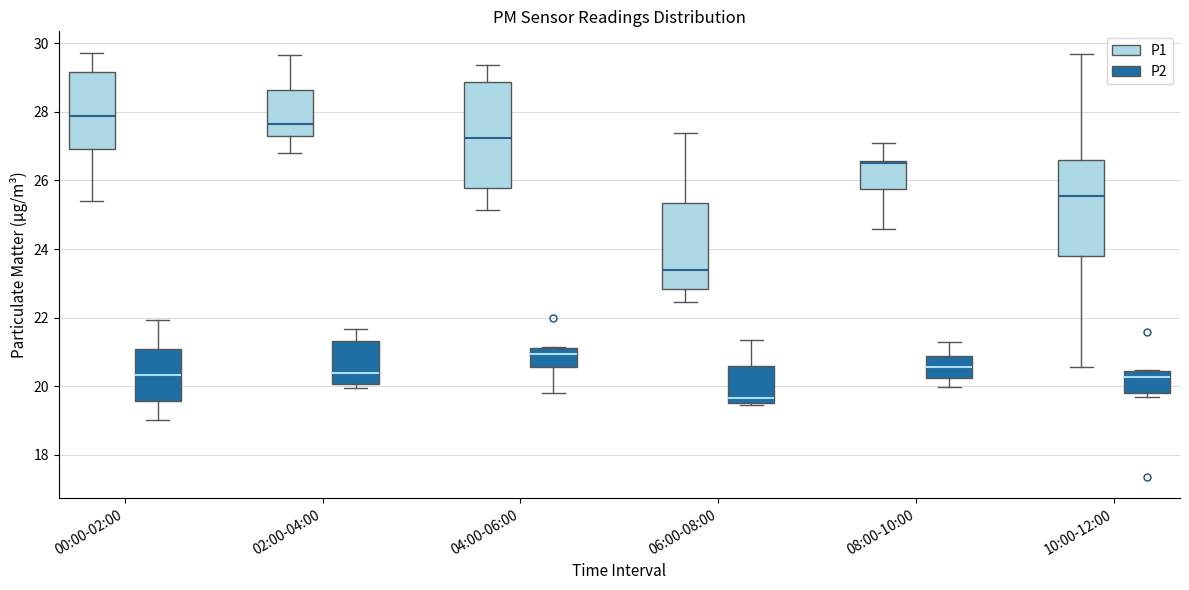

Comparing the boxes themselves (not the whiskers), which one is the tallest?

04:00-06:00 (P1)